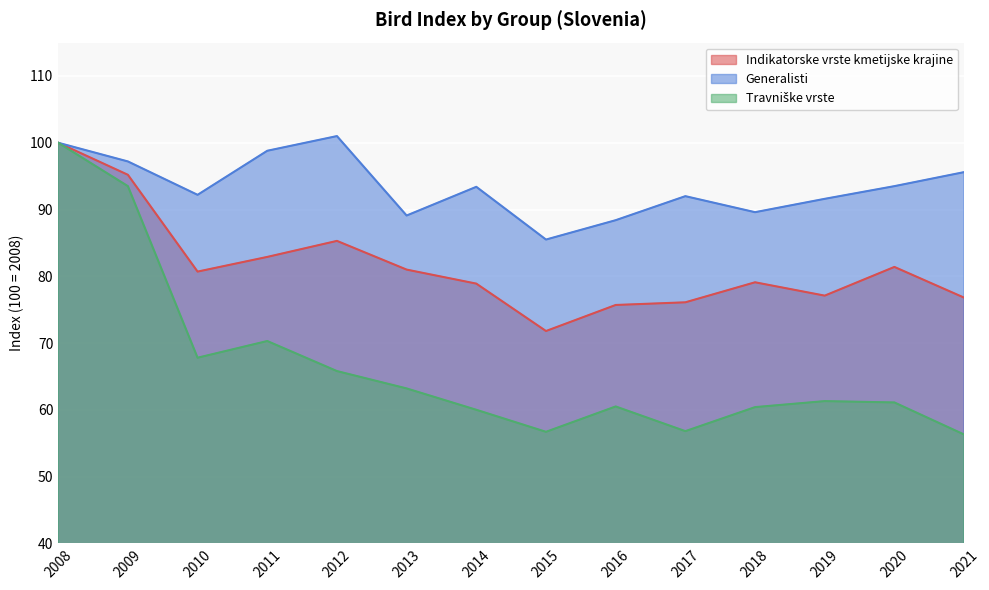

Between 2013 and 2021, which series saw the biggest shift?

Travniške vrste